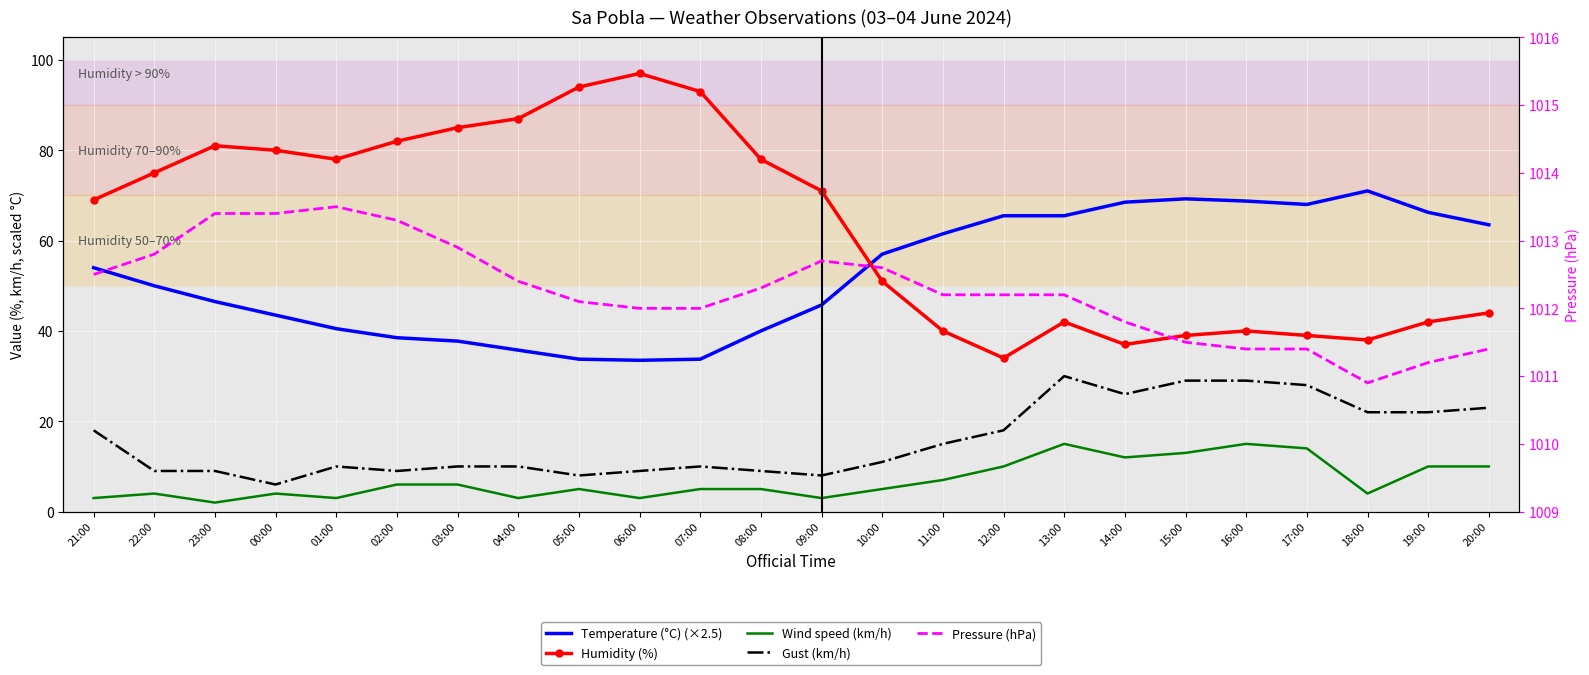

True or false: Pressure (hPa) has more than 0 points higher than both neighbors.

True